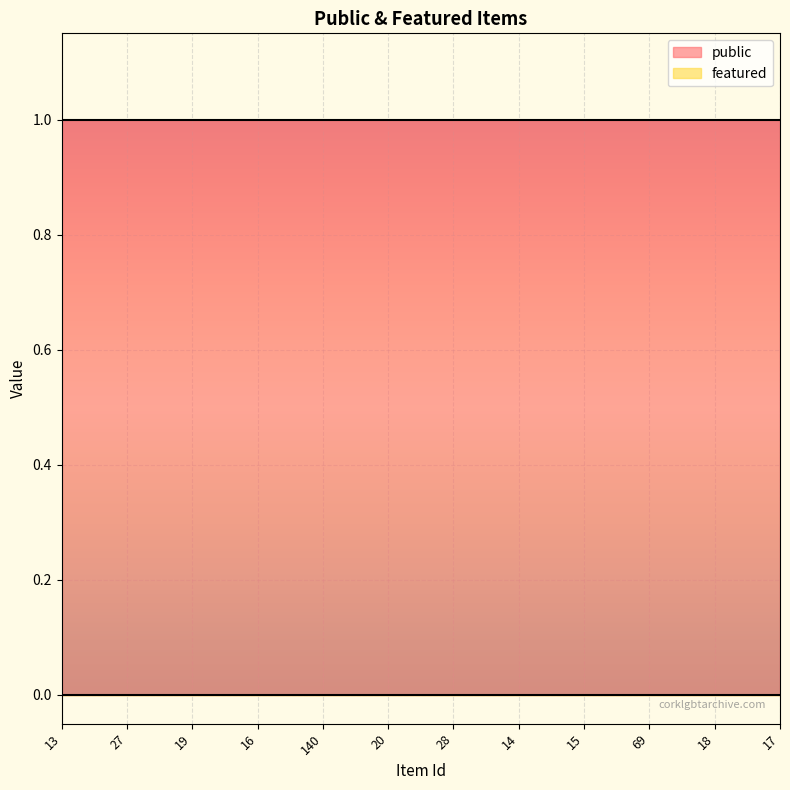

How many lines are shown in the chart?

2